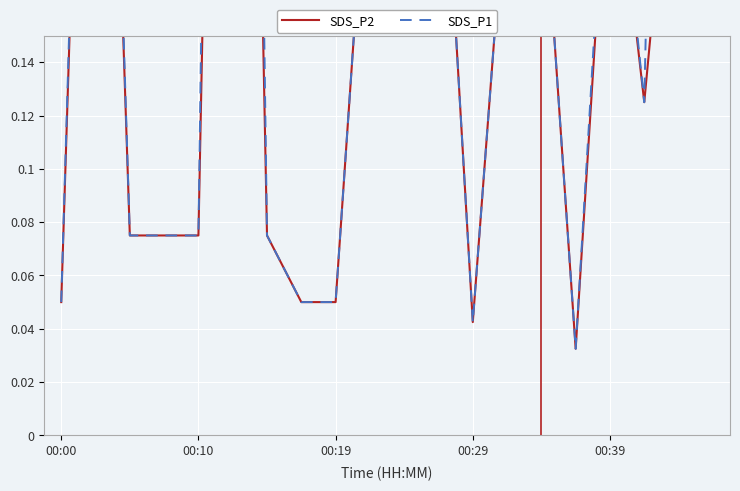

True or false: SDS_P2 has a value of 0.1 at 13.

False